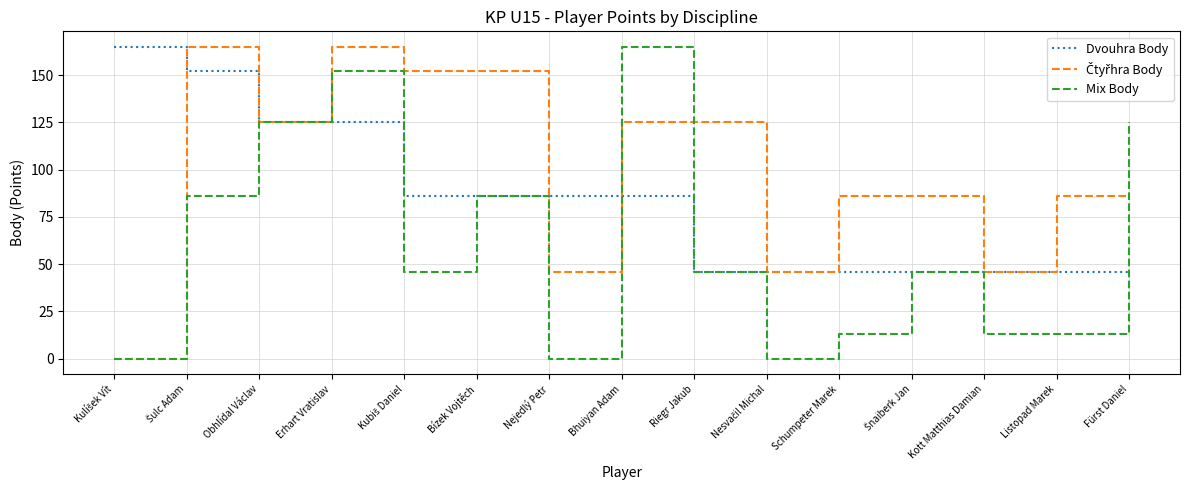

What is the maximum value shown in the chart?

165